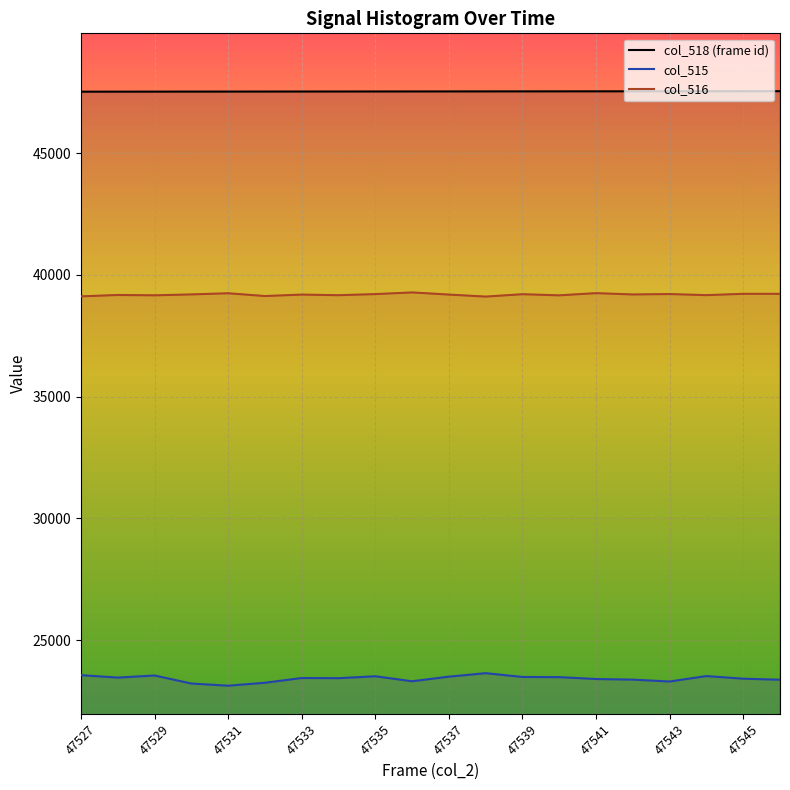

Rank the series by their maximum value, from highest to lowest.

col_518, col_516, col_515